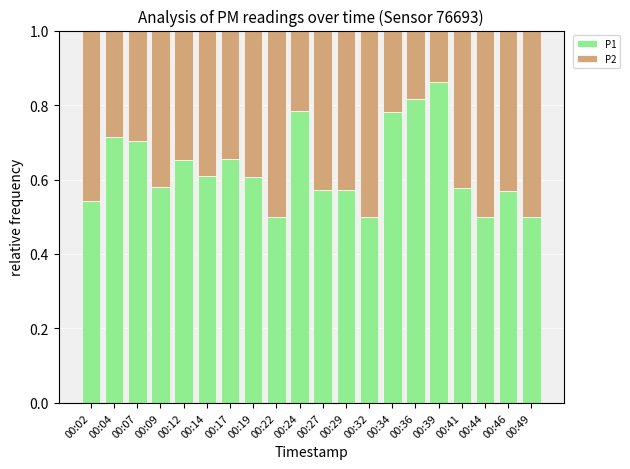

Is it true that P1 equals 0.7 at 00:49?

False